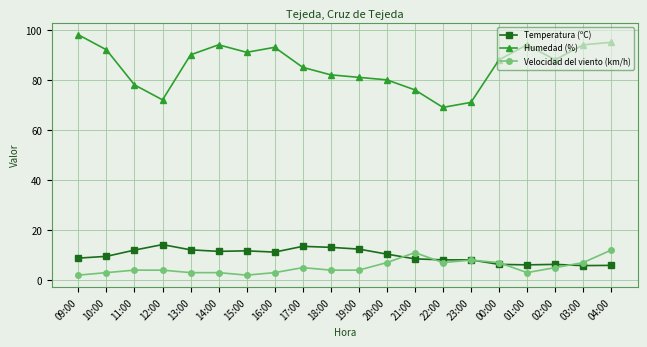

At which category is the sum across all series the highest?

04:00